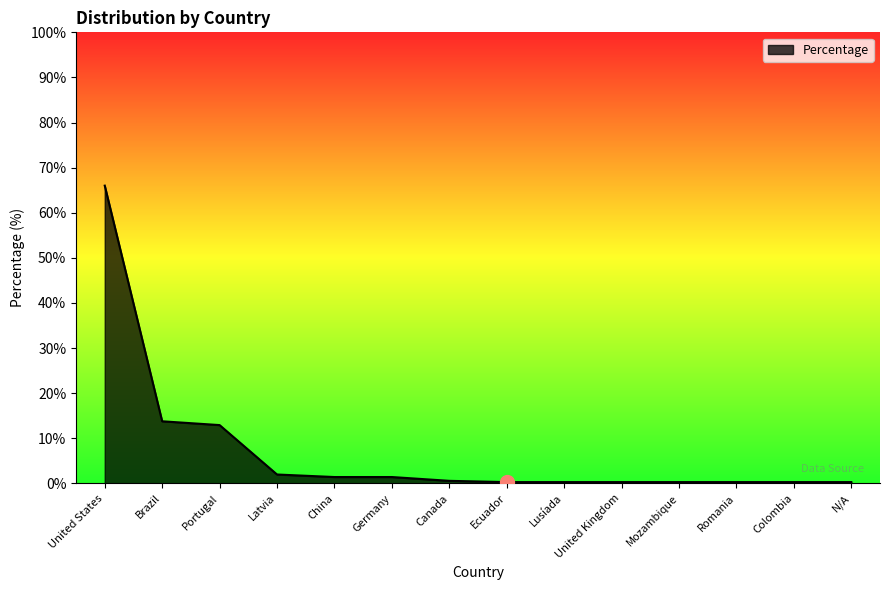

Does the chart display data point markers on the line(s)?

No